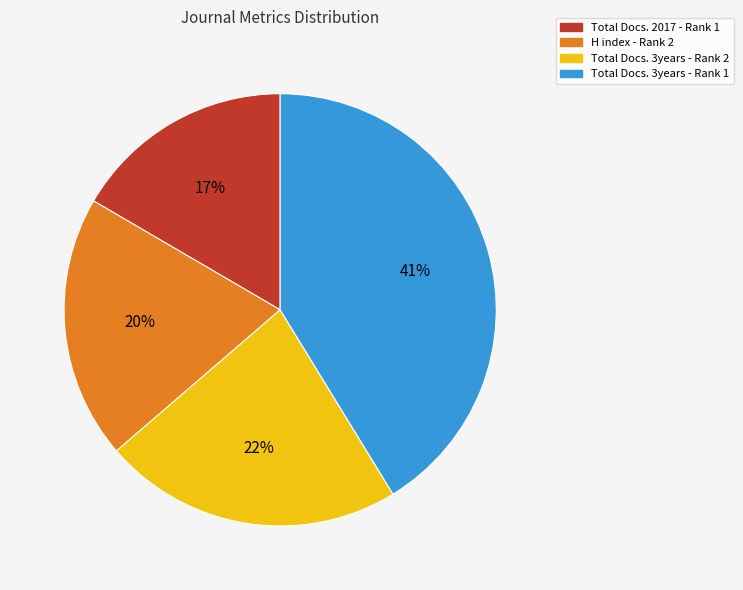

What is the smallest slice in the pie chart?

Total Docs. 2017 - Rank 1